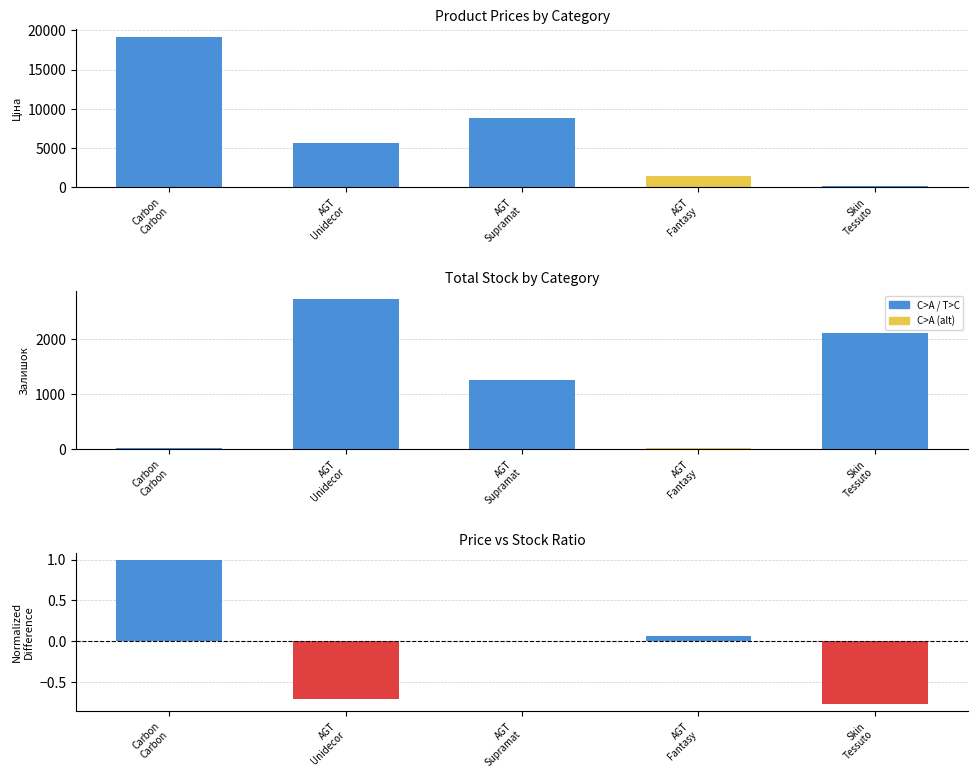

Count the number of categories in the chart.

5